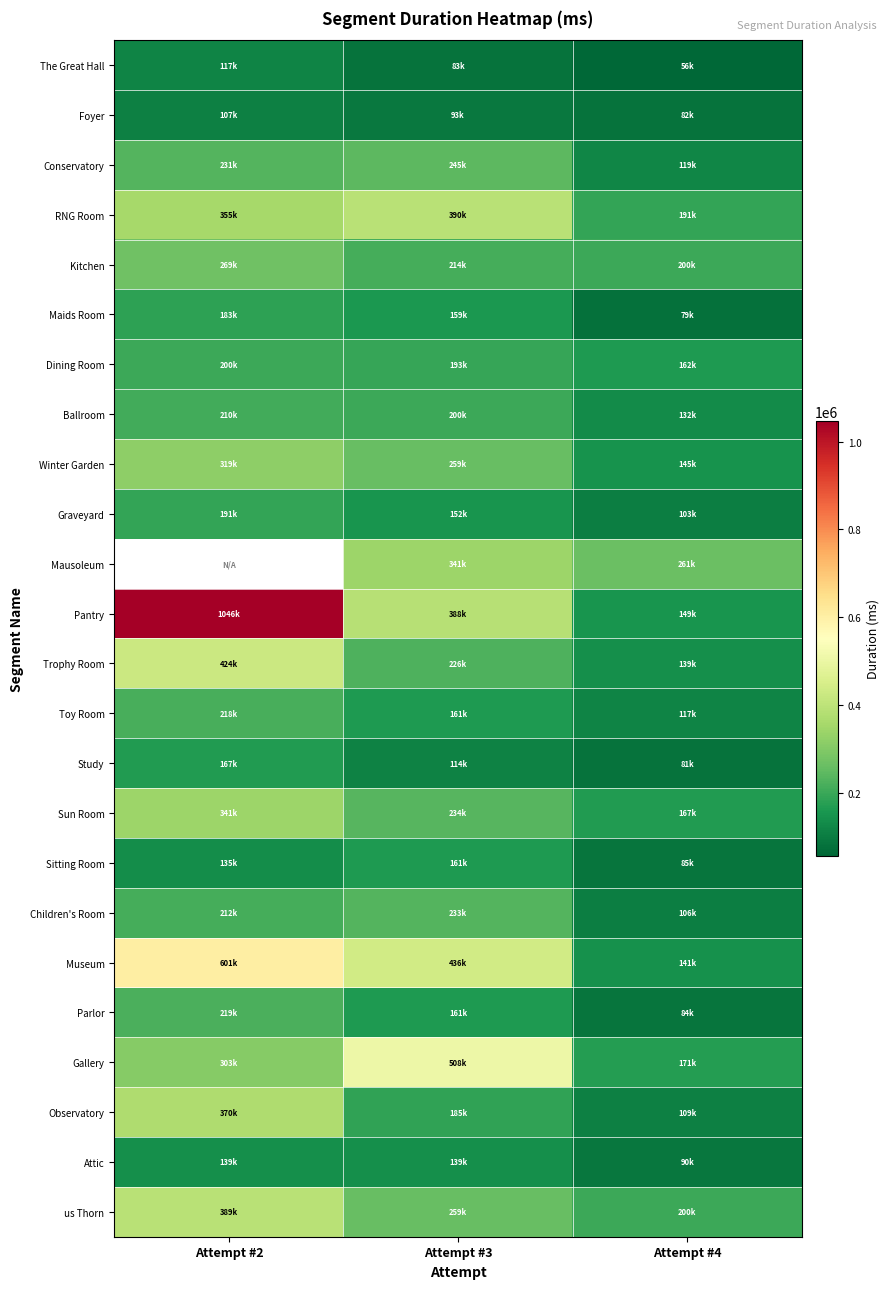

At which category is the sum across all series the highest?

Attempt #2